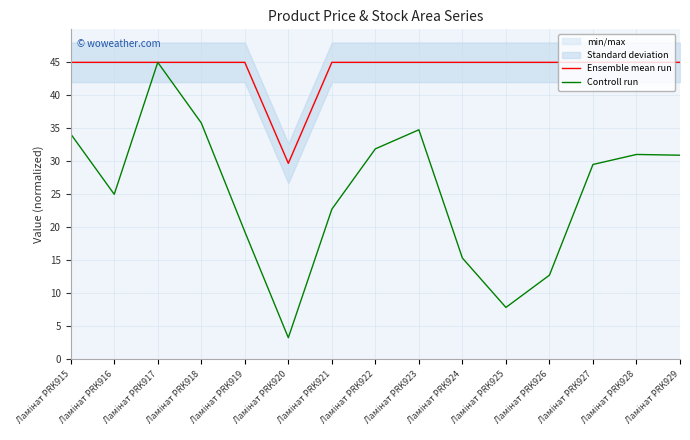

What is the difference between the highest and lowest values at Ламінат PRK921?

22.2